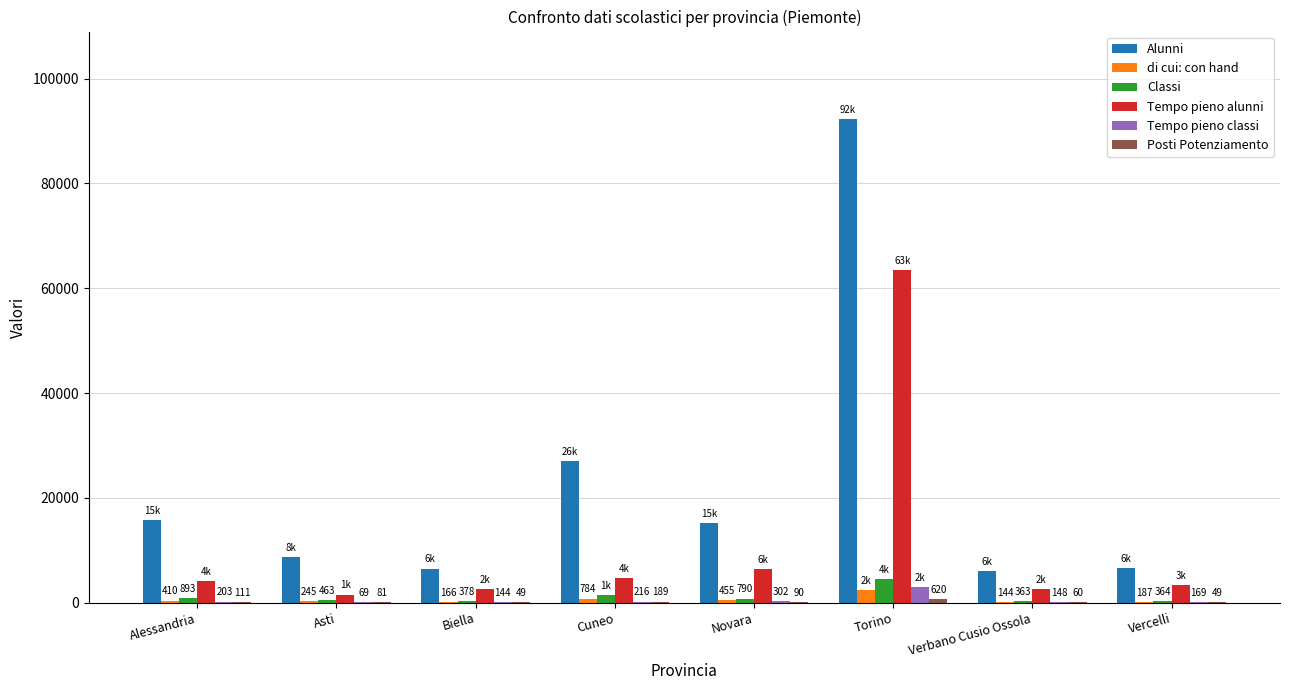

What is the total value across all series at Alessandria?

21499